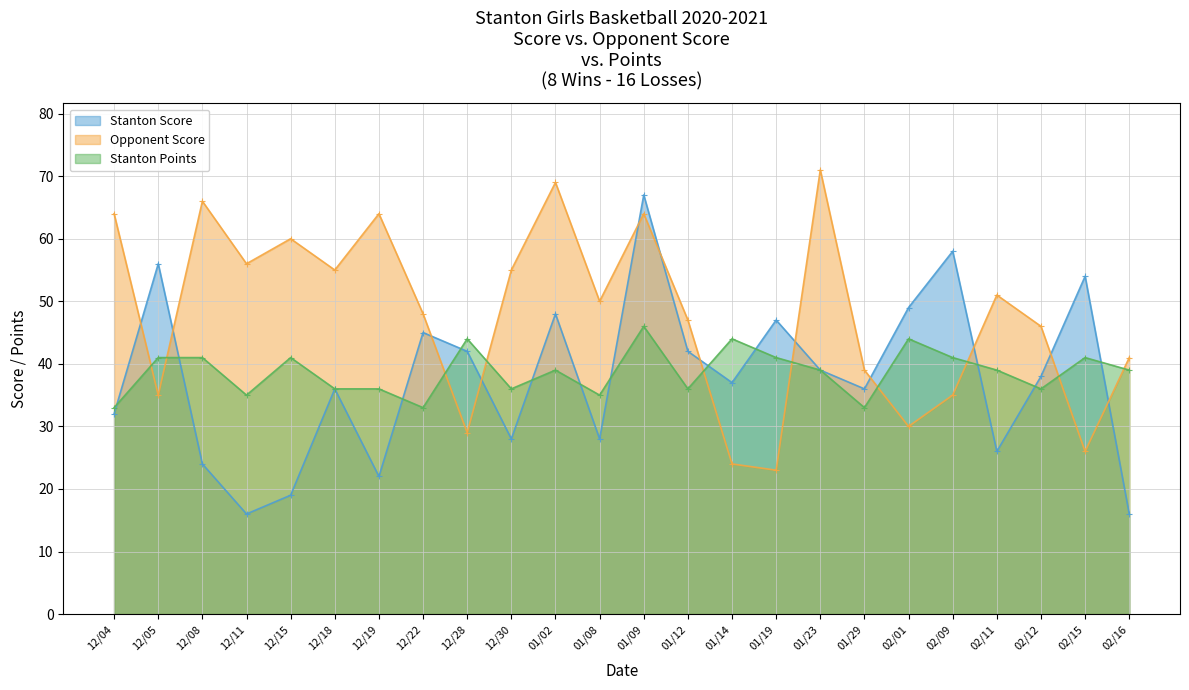

Which series has the largest total across all categories?

Opponent Score